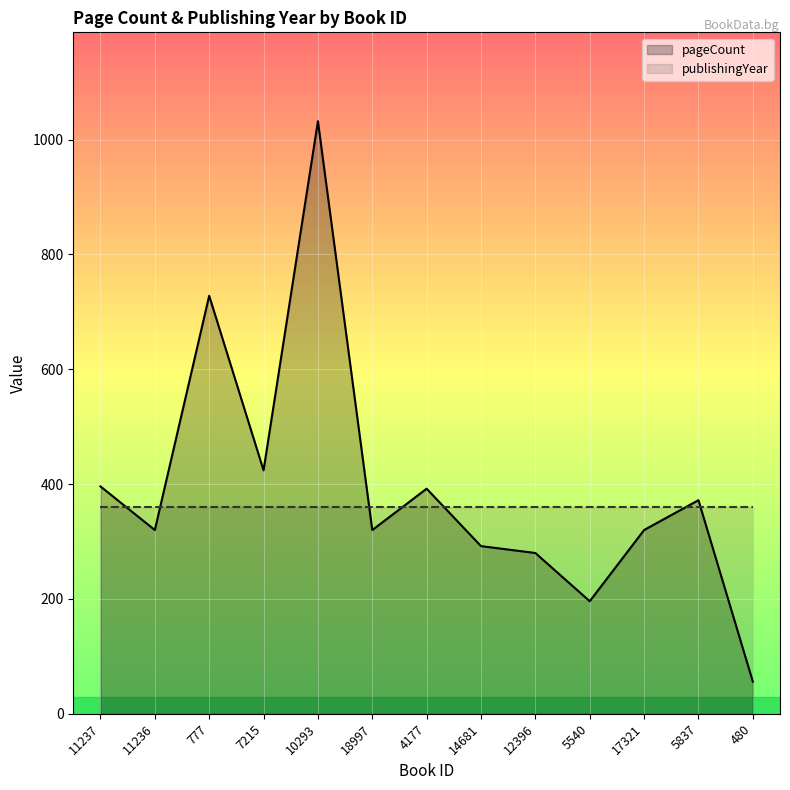

What is the average value of the publishingYear series?

360